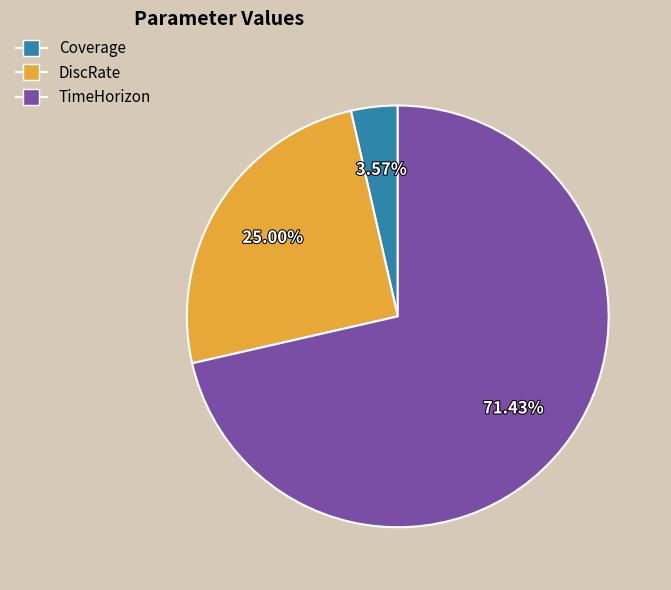

Which slice is the largest?

TimeHorizon